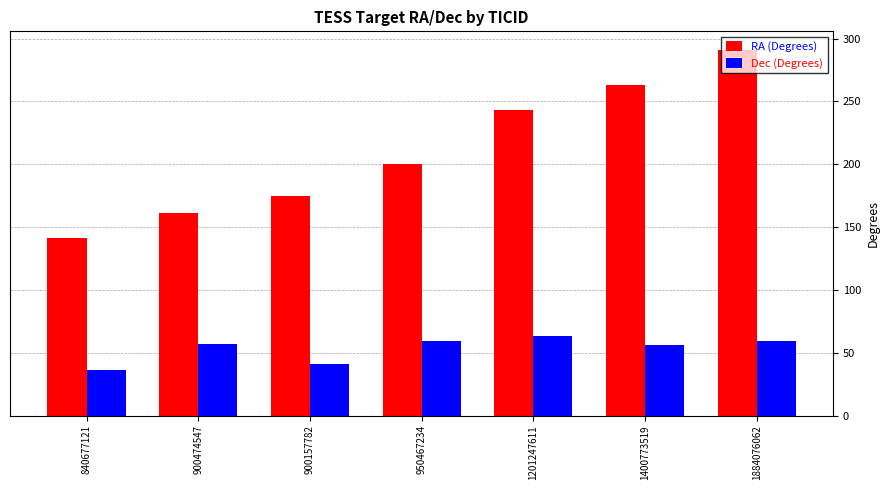

What is the spread (max minus min) of values at 1884076062?

231.5